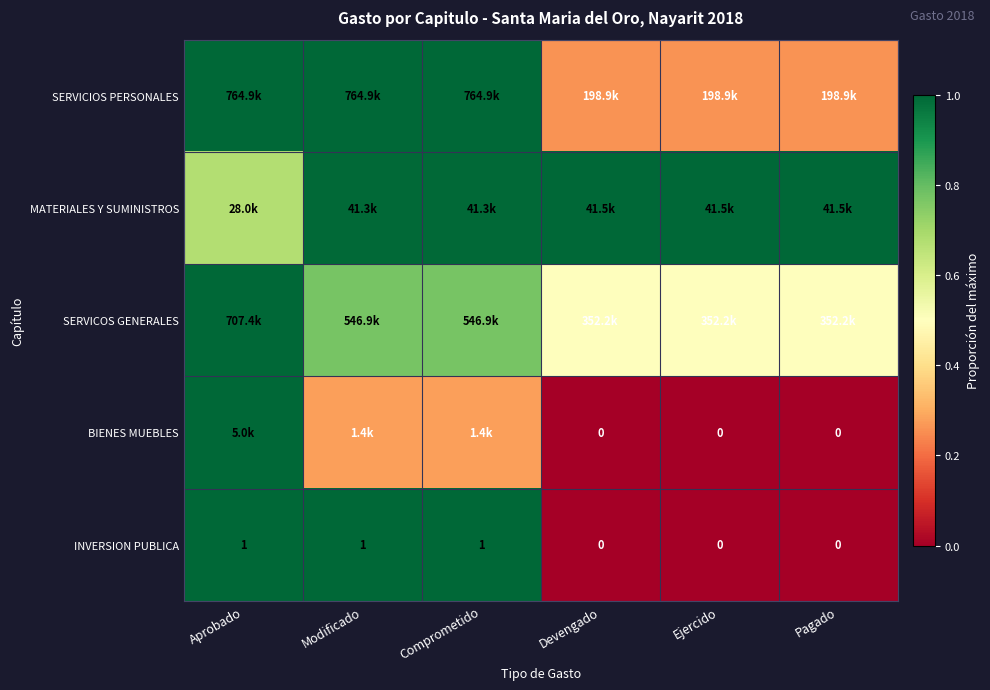

Is it true that SERVICOS GENERALES equals 0.5 at Pagado?

True